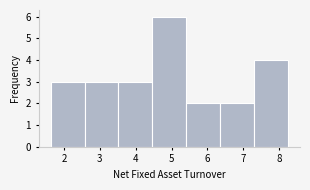

What is the height of the bar covering 7.3 to 8.3 on the x-axis? Neither the bar edges nor the heights are printed on the chart, so give them approximately, as read against the axes.

4